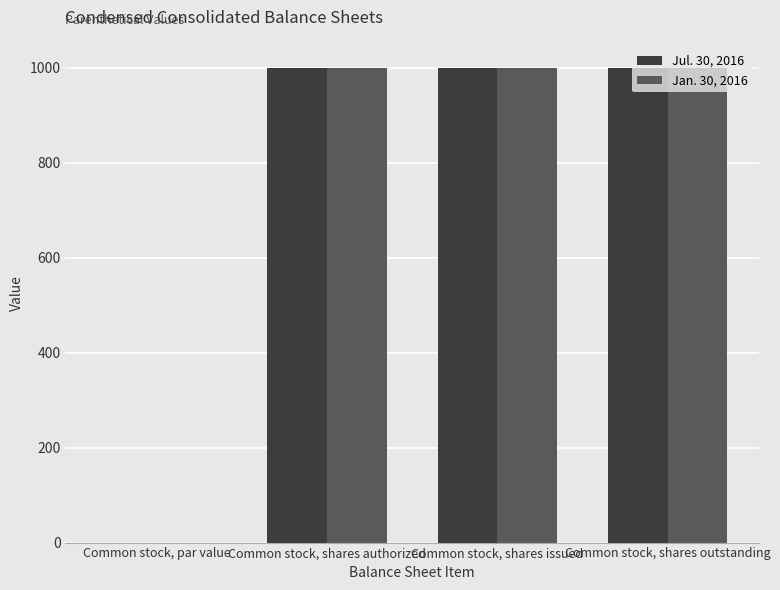

What is the greatest value displayed?

1000.0